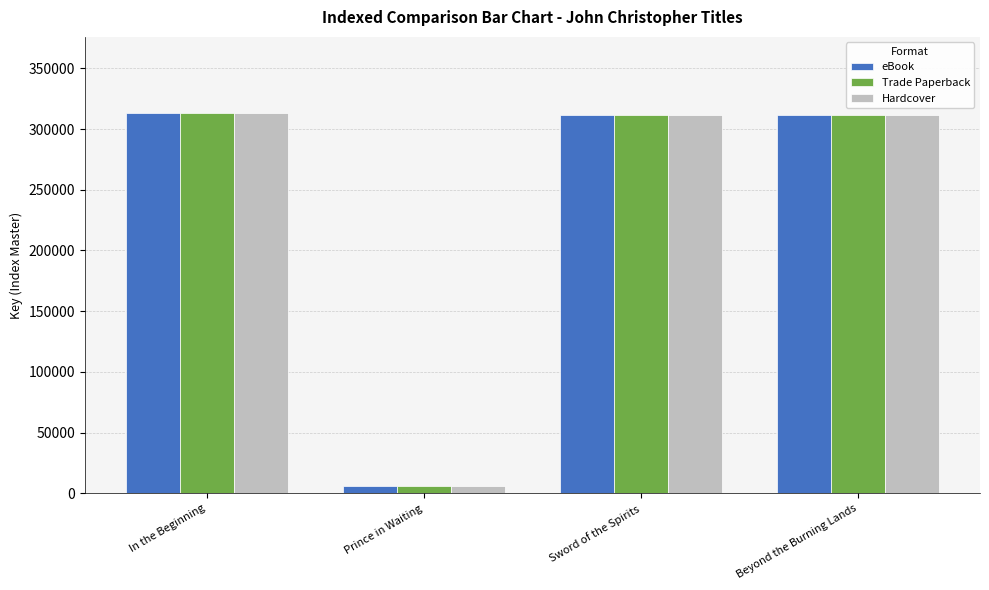

What is the minimum value shown in the chart?

5899